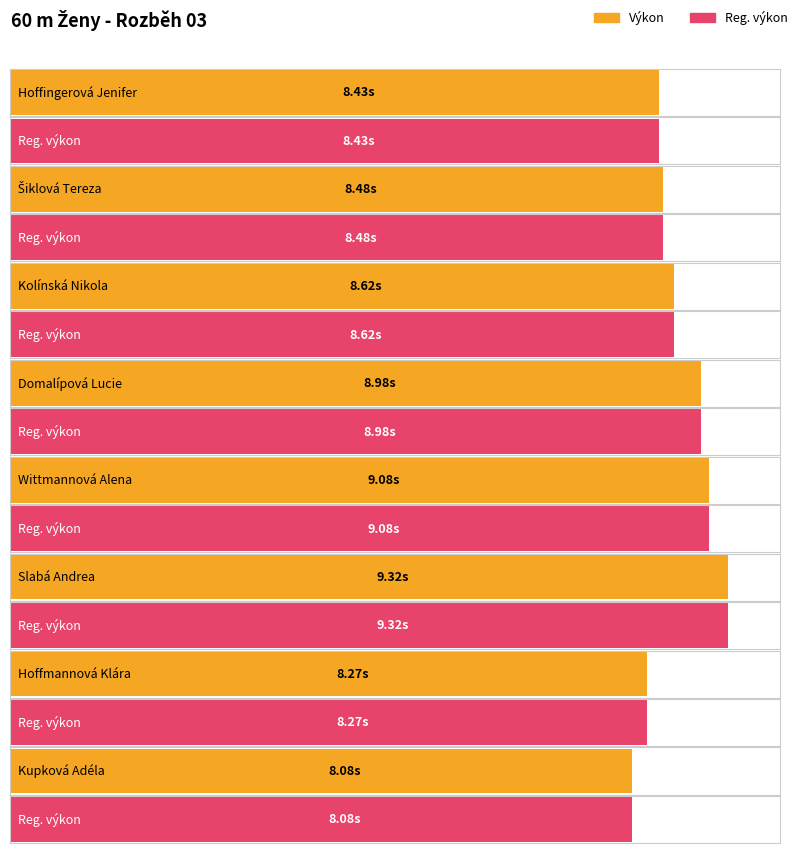

Reading left to right, list all the values displayed in this chart.

Výkon: Hoffingerová Jenifer=8.4	Šiklová Tereza=8.5	Kolínská Nikola=8.6	Domalípová Lucie=9.0	Wittmannová Alena=9.1	Slabá Andrea=9.3	Hoffmannová Klára=8.3	Kupková Adéla=8.1
Reg. výkon: Hoffingerová Jenifer=8.4	Šiklová Tereza=8.5	Kolínská Nikola=8.6	Domalípová Lucie=9.0	Wittmannová Alena=9.1	Slabá Andrea=9.3	Hoffmannová Klára=8.3	Kupková Adéla=8.1